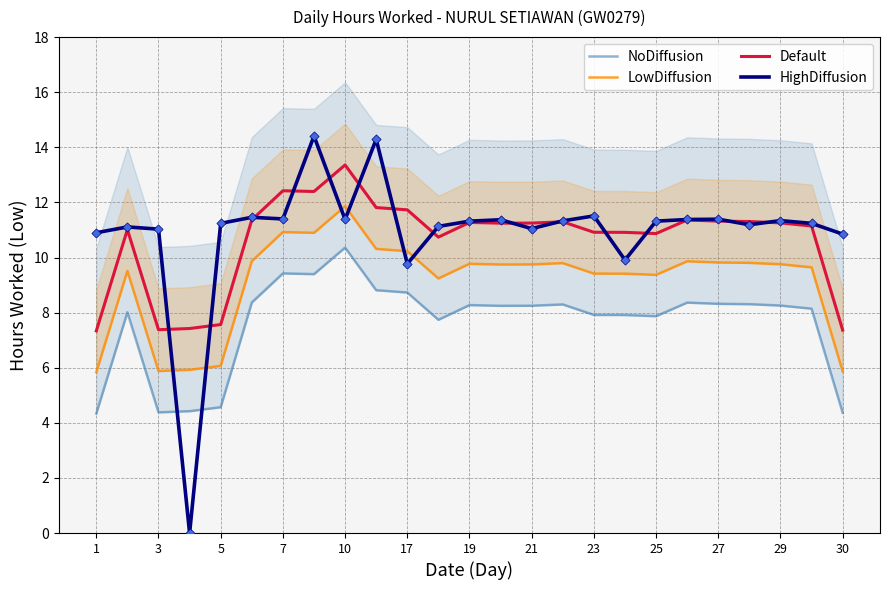

Which series contains the lowest Y value?

HighDiffusion